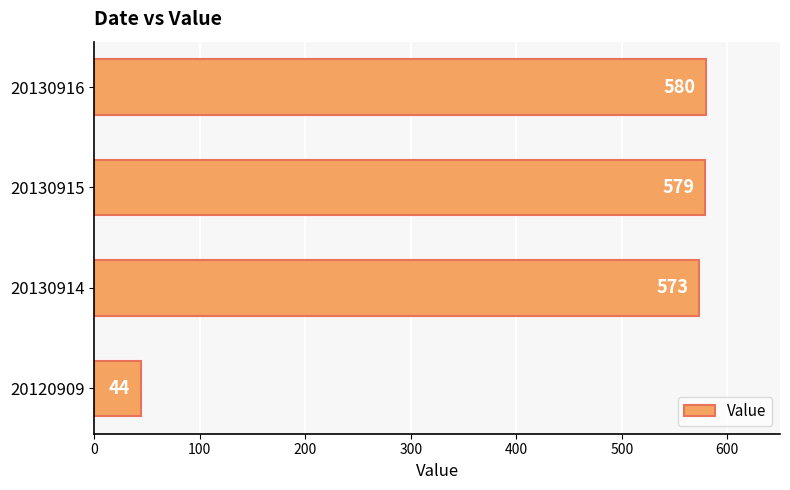

Approximately how many times larger is the value at 20130915 compared to 20120909?

13.2